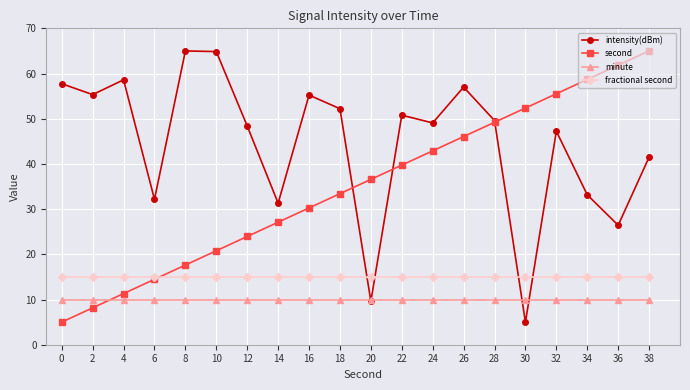

What is the difference between the highest and lowest values at 24?

39.1